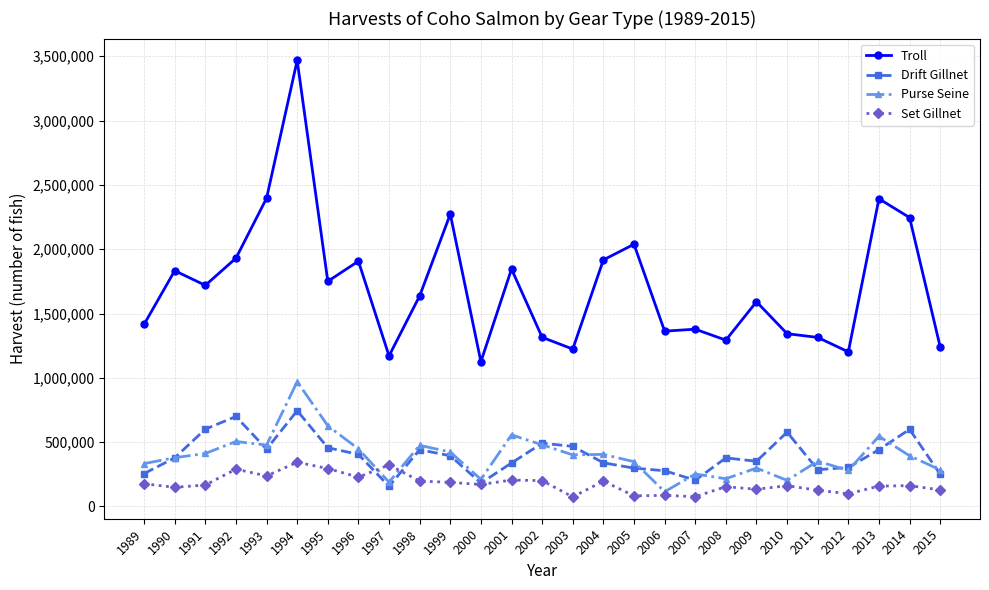

How many lines are shown in the chart?

4